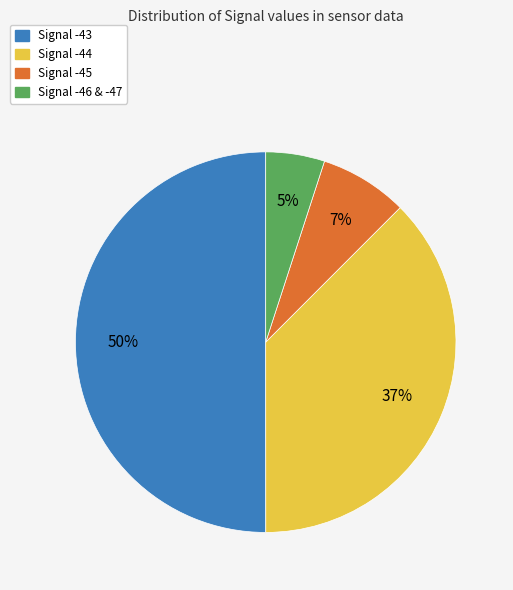

What is the majority slice?

Signal -43